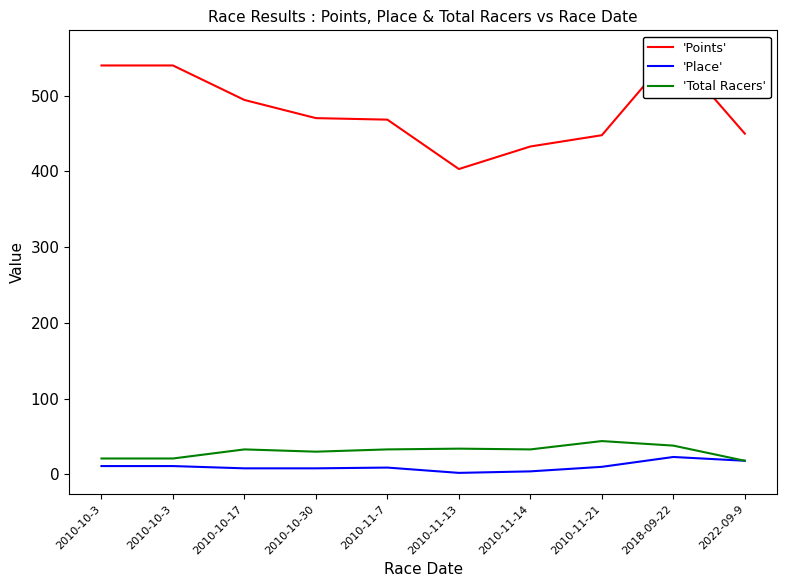

Rank the series by their maximum value, from highest to lowest.

'Points', 'Total Racers', 'Place'